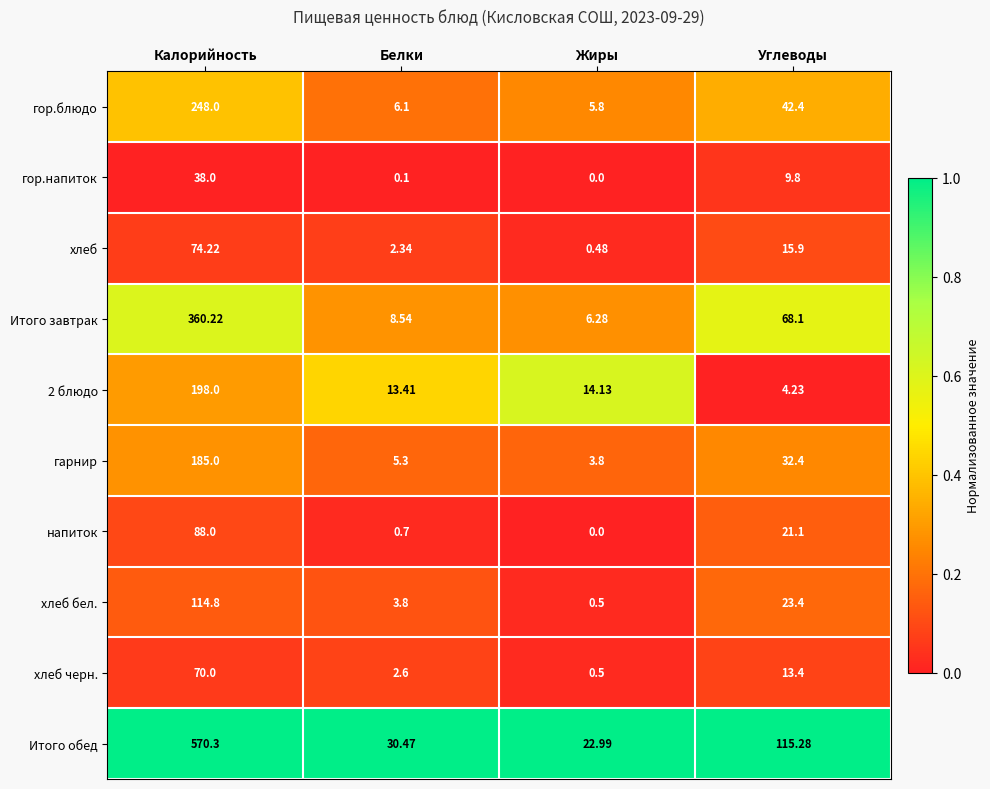

At which category does the chart reach its minimum across all series?

Жиры